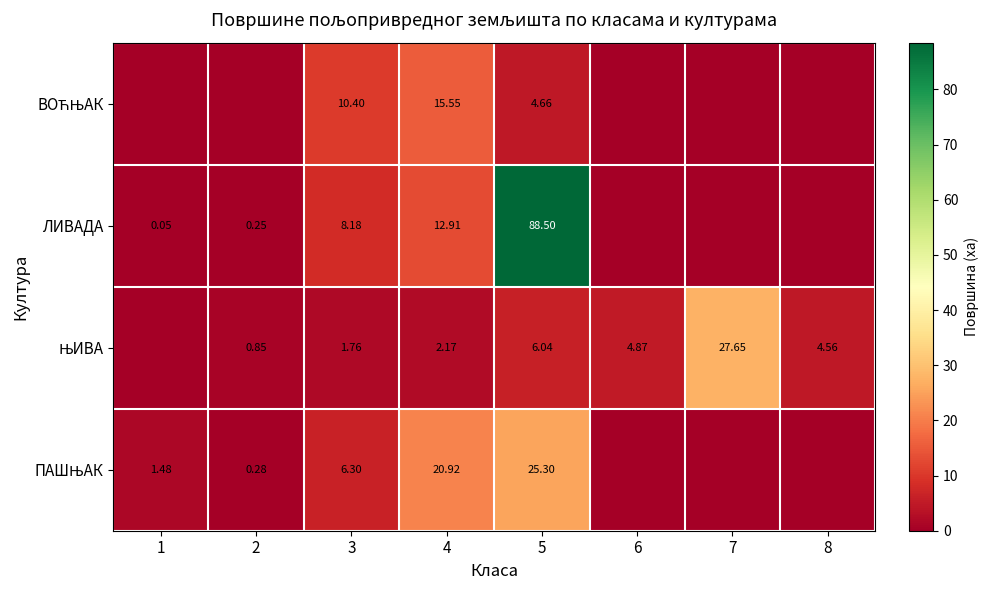

Which label corresponds to the smallest value in the chart?

1